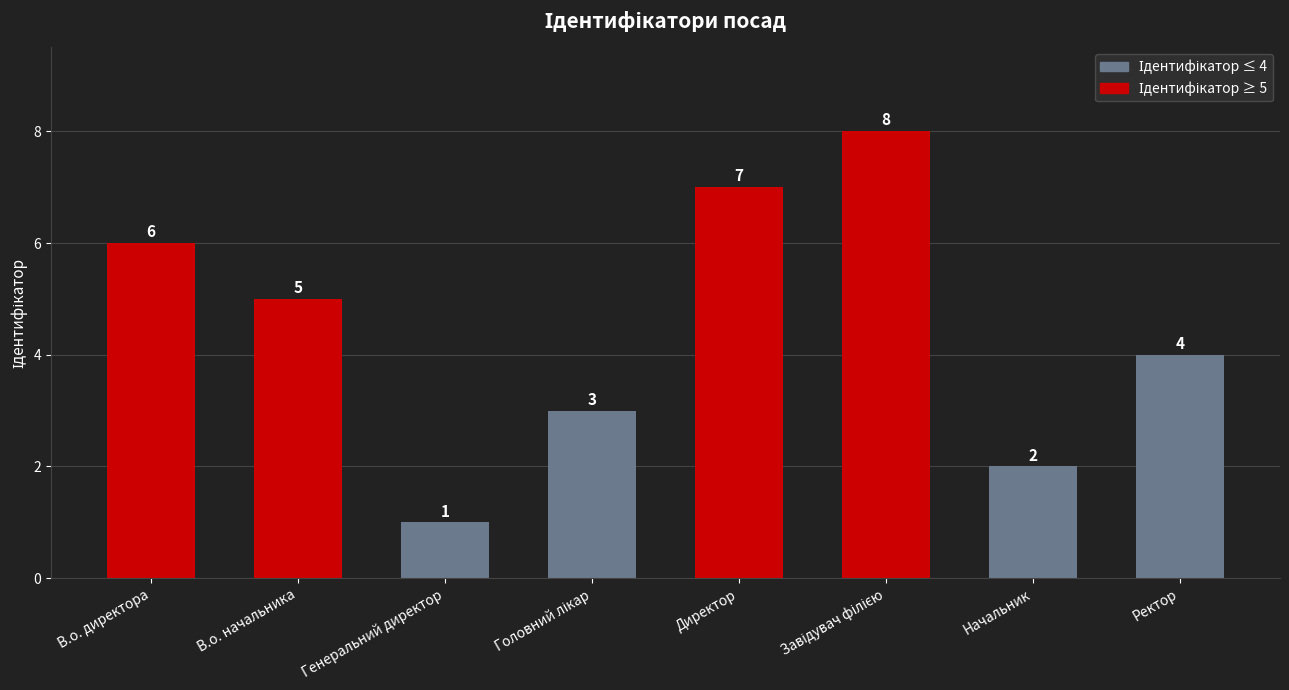

Which has a higher value, В.о. начальника or Начальник?

В.о. начальника